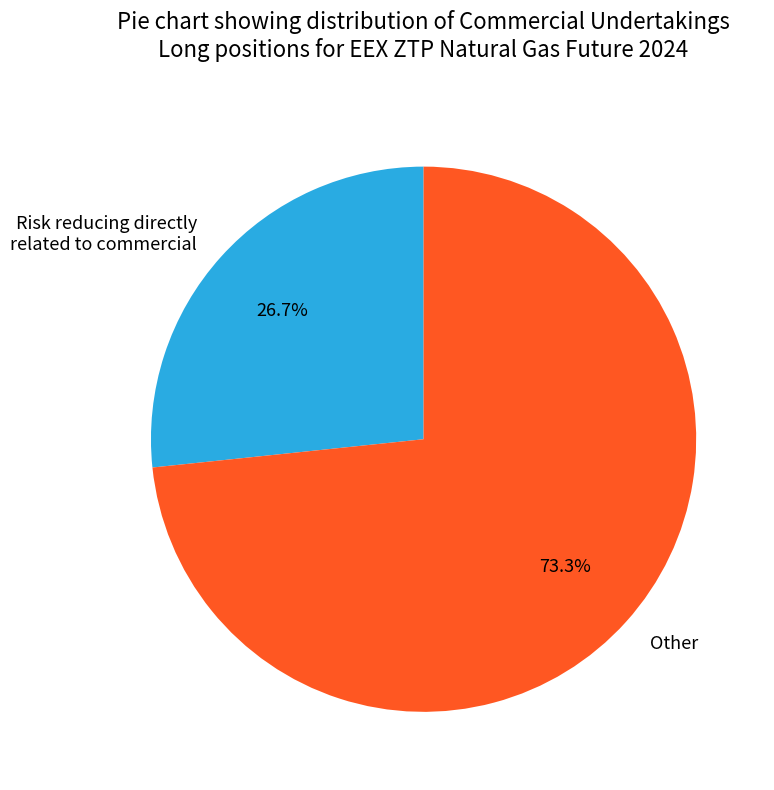

Does Other account for over 50% of the chart?

Yes